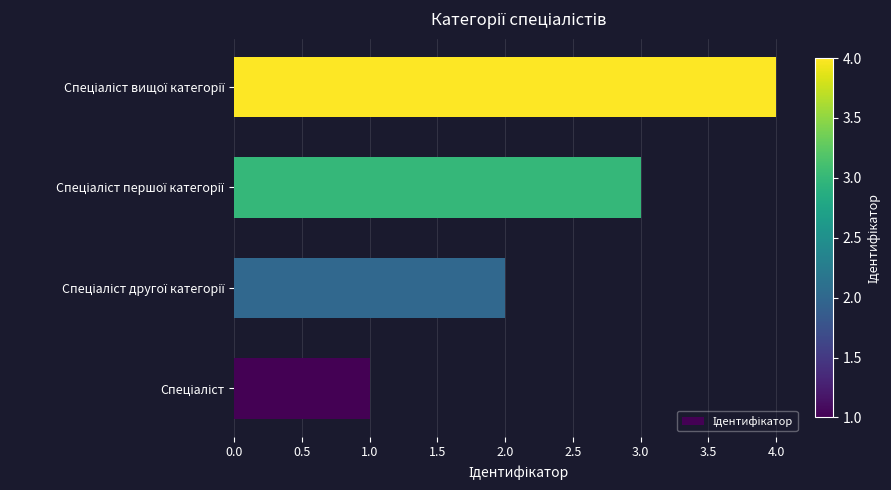

What is the difference between the maximum and minimum values?

3